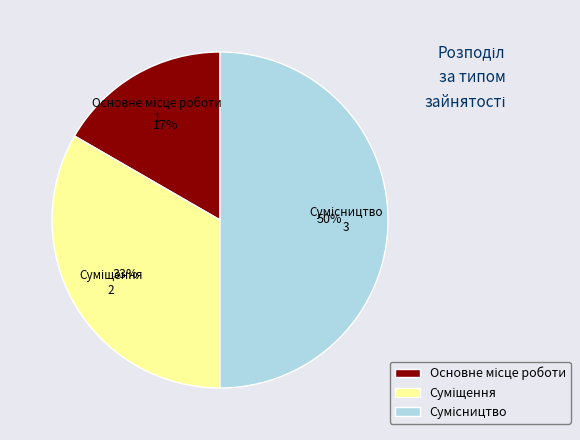

To the nearest percent, what is the average slice percentage?

33%